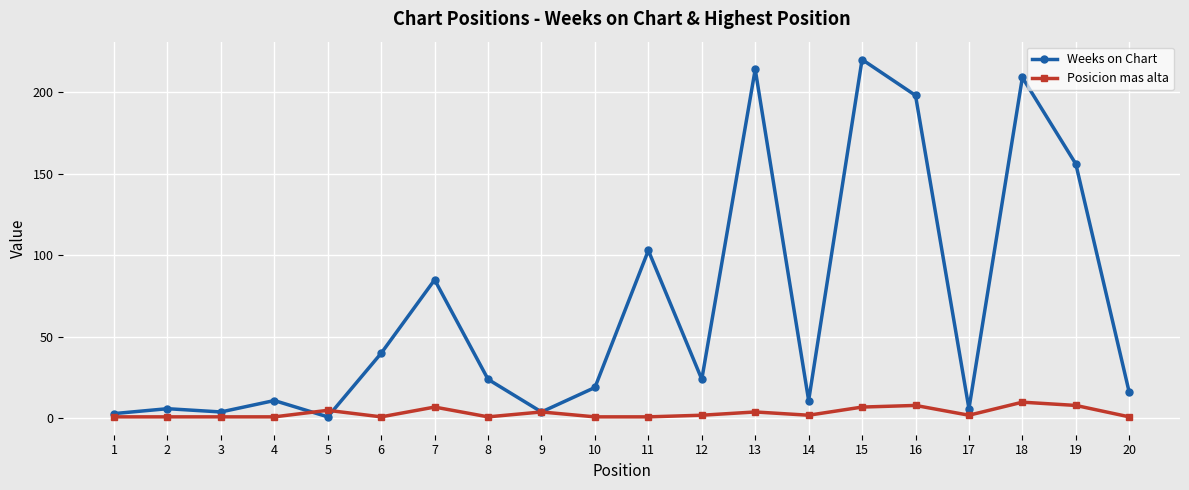

Between 2 and 6, which series saw the biggest shift?

Weeks on Chart